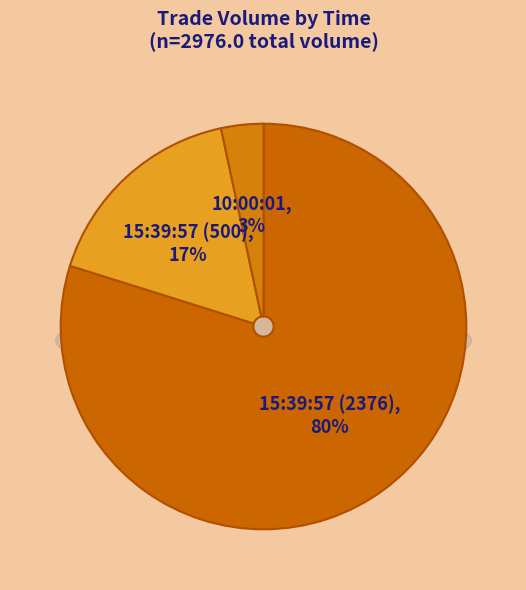

Do 10:00:01 and 15:39:57 (500) together represent more than half of the pie?

No